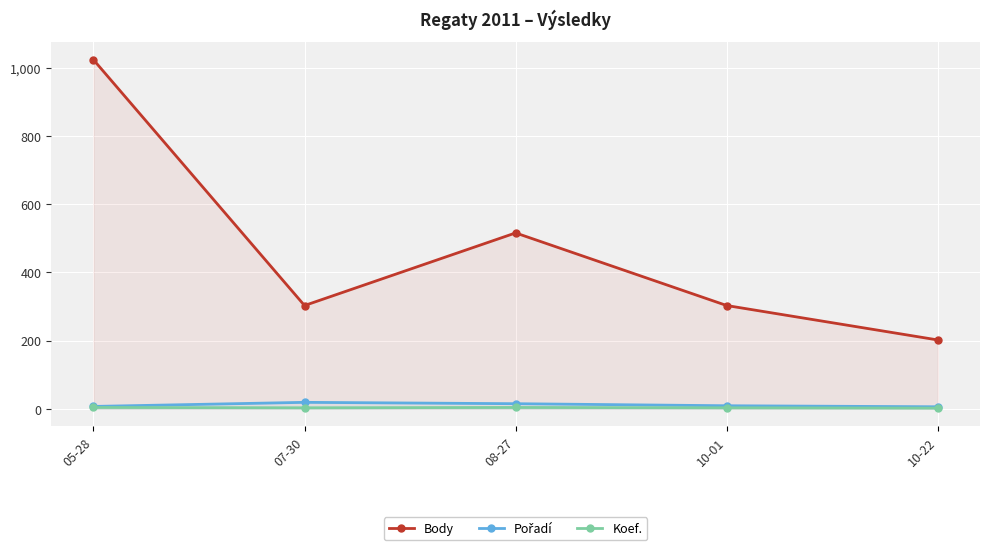

Rank the series at 08-27 from lowest to highest value.

Koef., Pořadí, Body